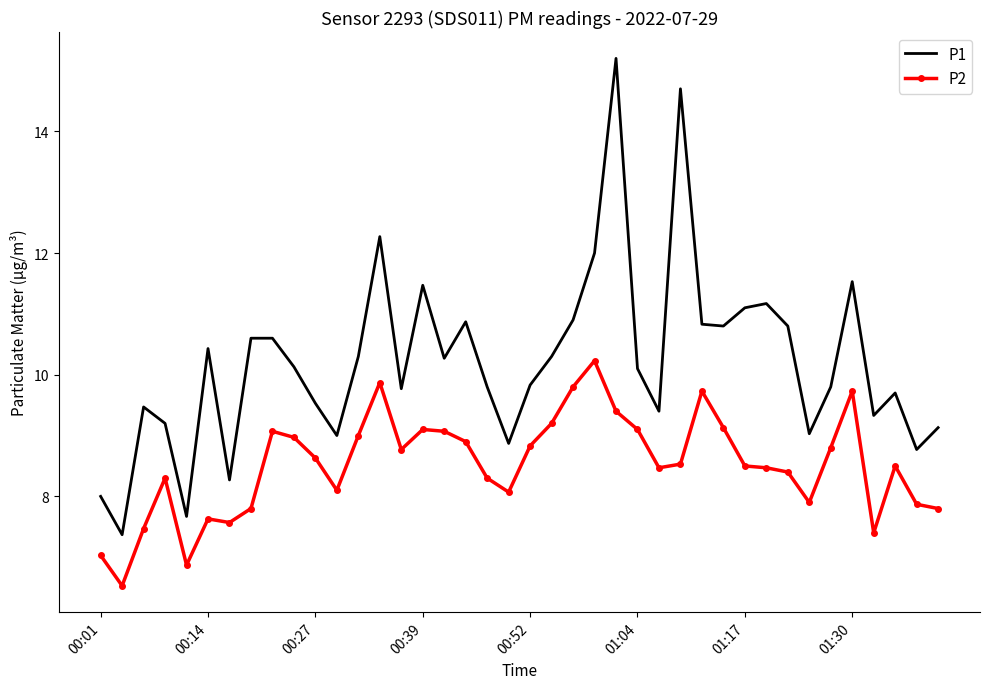

Which series has the largest total across all categories?

P1